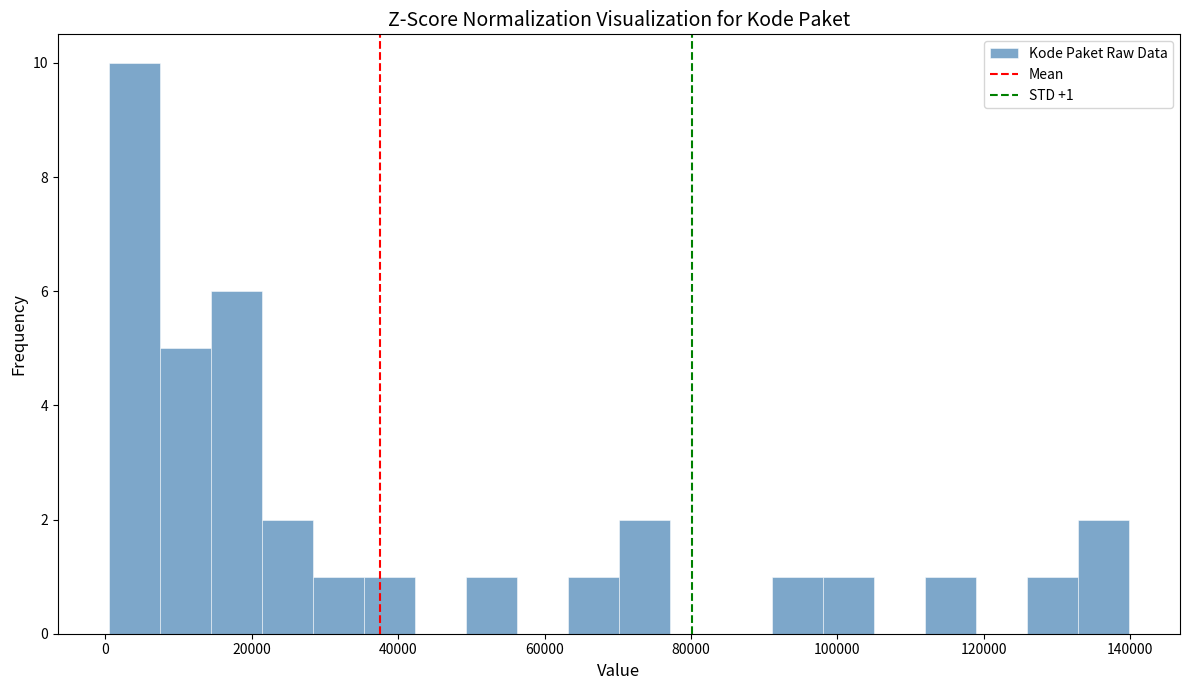

Around what value on the x-axis is the tallest bar? Give the approximate position of its centre, as read against the axis.

4000